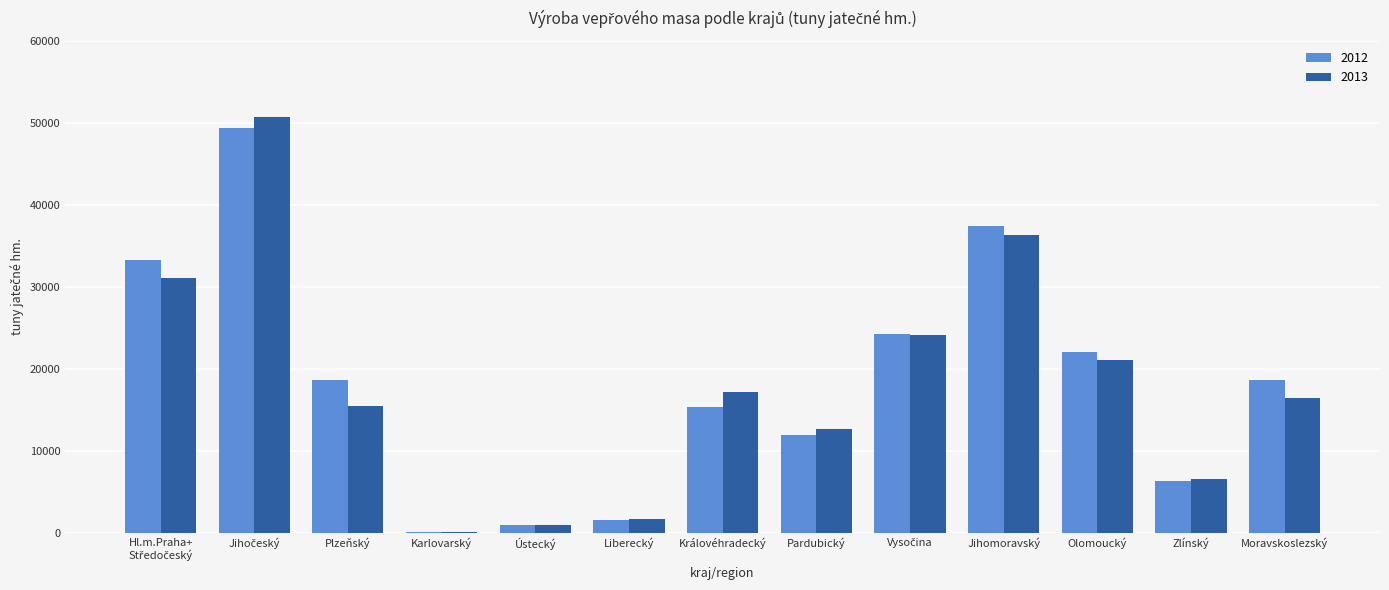

What is the total value across all series at Jihomoravský?

73694